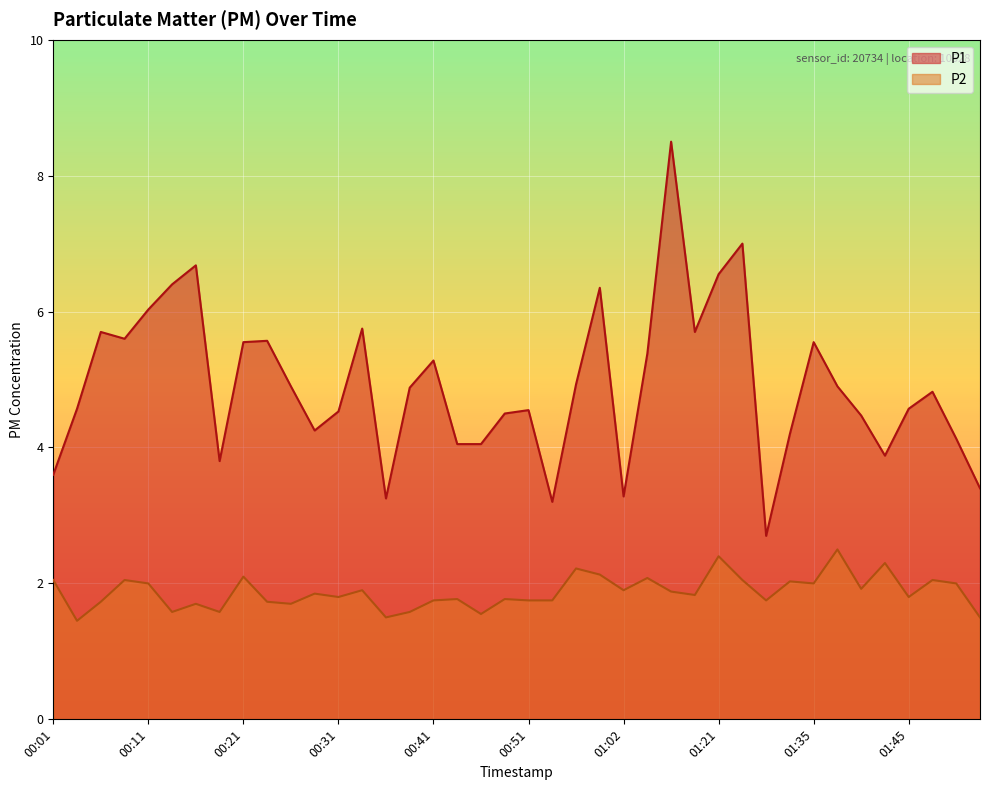

What is the sum of all P2 values?

75.0